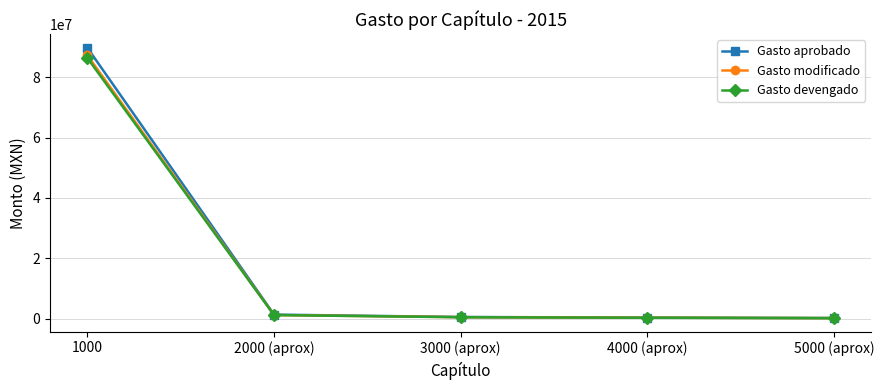

What is the label of the 5th point from the right?

1000